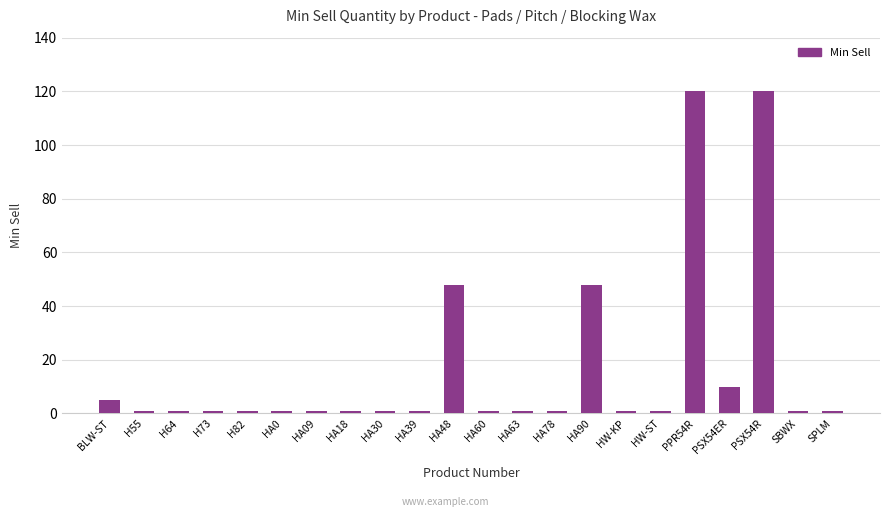

Reading right to left, list all the values displayed in this chart.

1	1	120	10	120	1	1	48	1	1	1	48	1	1	1	1	1	1	1	1	1	5